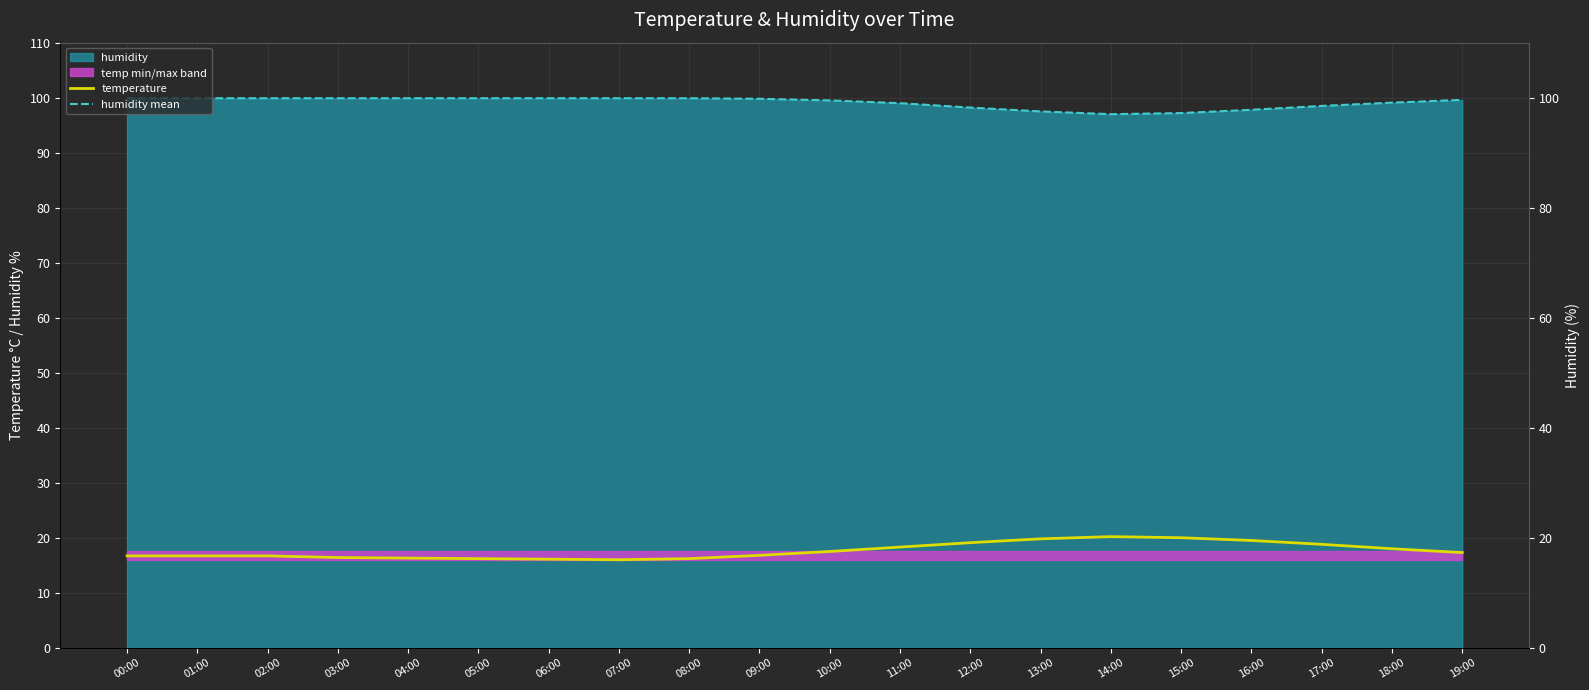

What is the label of the 6th point from the left?

05:00